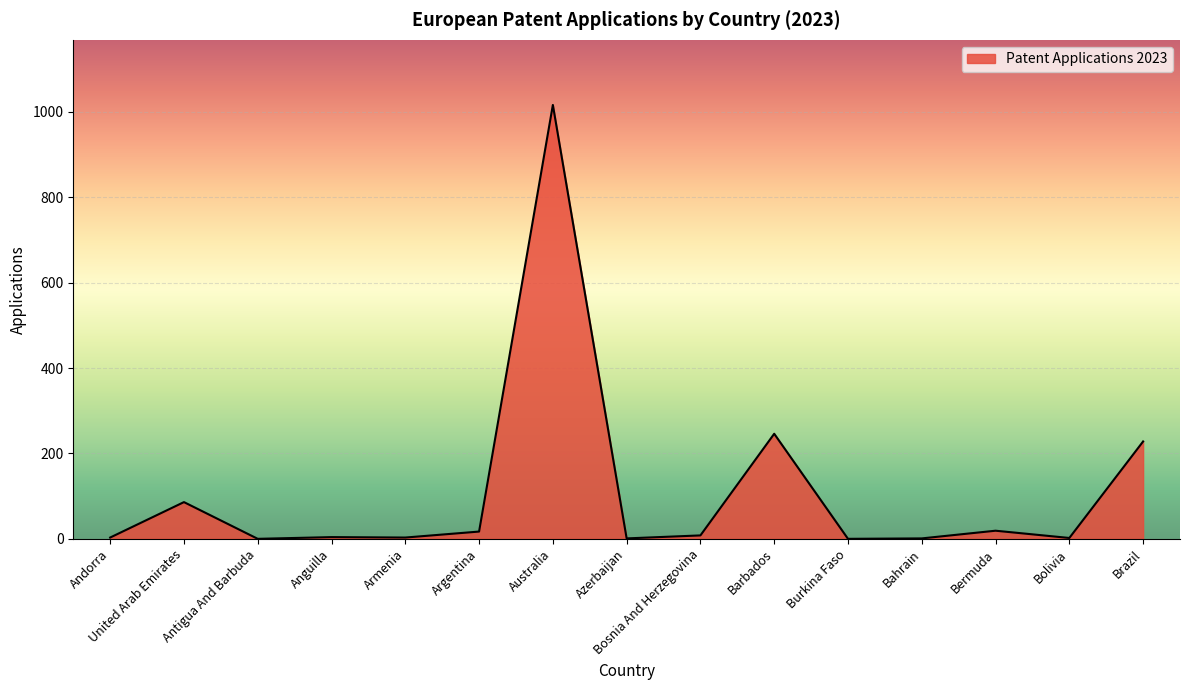

Is it true that the value at Australia is 1016?

True